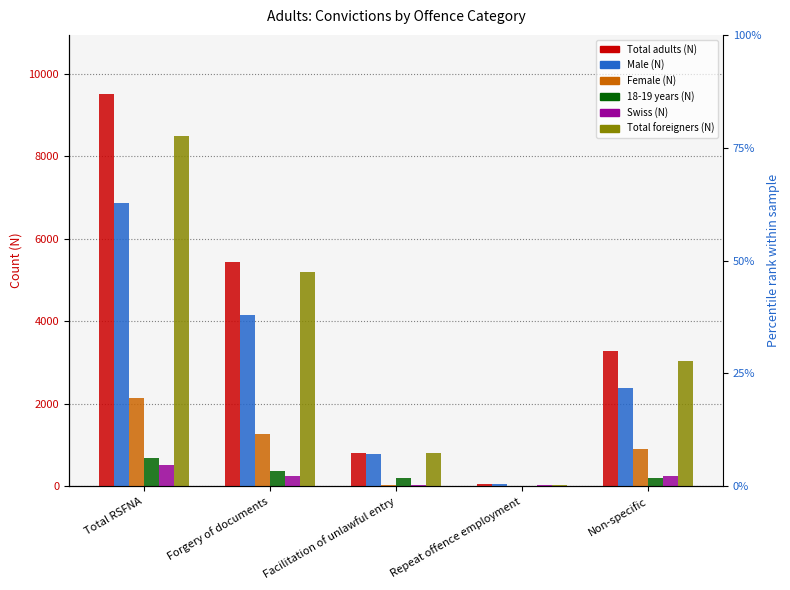

What are all the series names shown in the legend?

Total adults (N), Male (N), Female (N), 18-19 years (N), Swiss (N), Total foreigners (N)